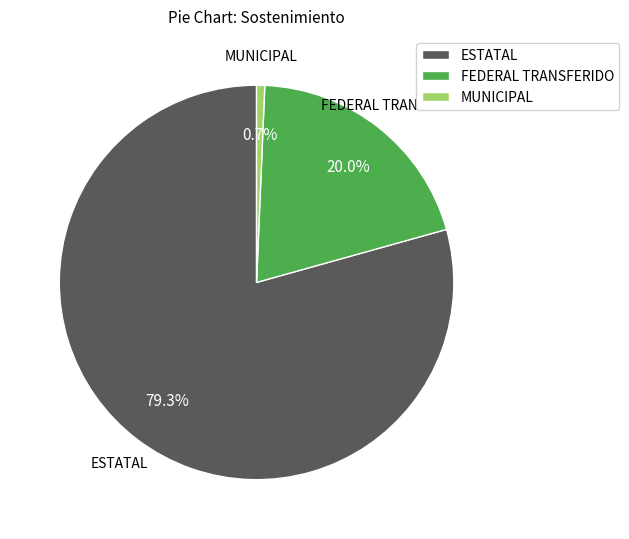

Count the number of slices in the pie.

3